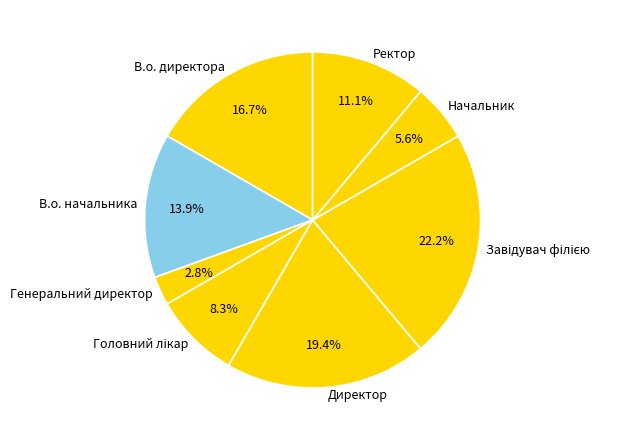

What is the ratio of the value at Ректор to the value at Директор?

0.6